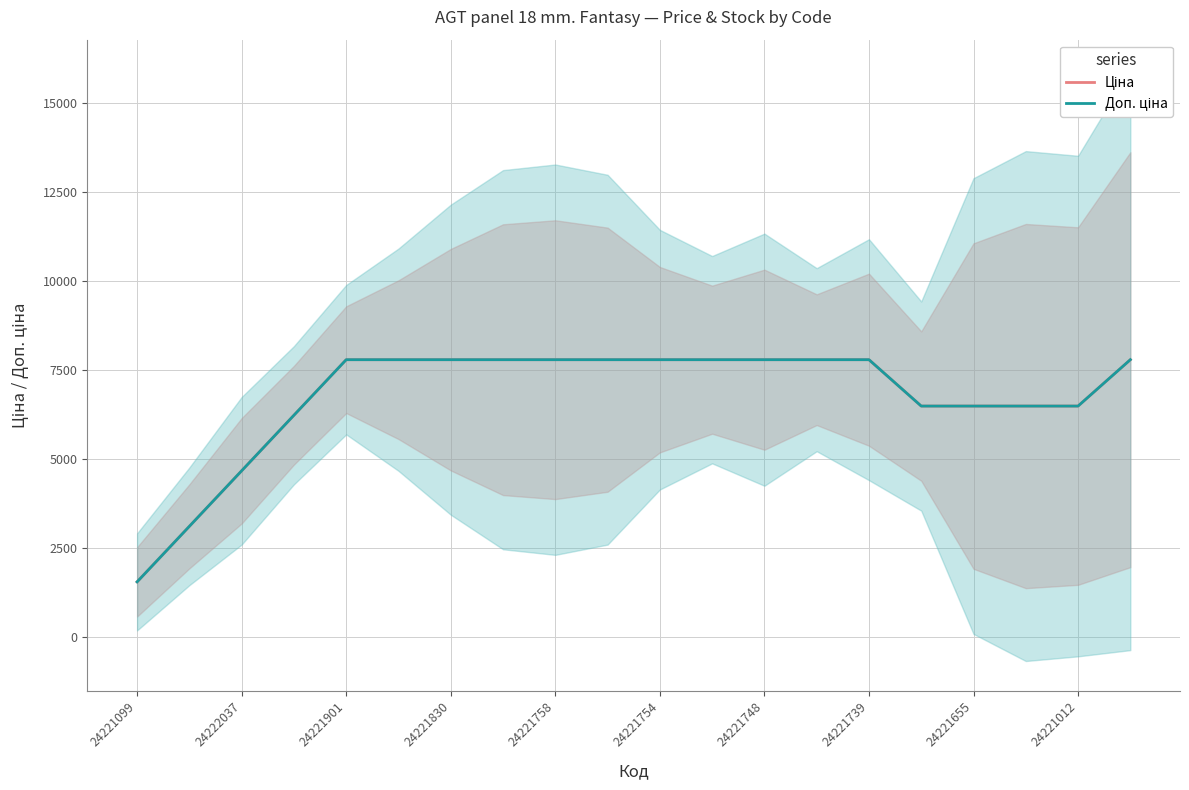

What is the sum of all Доп. ціна values?

135032.7